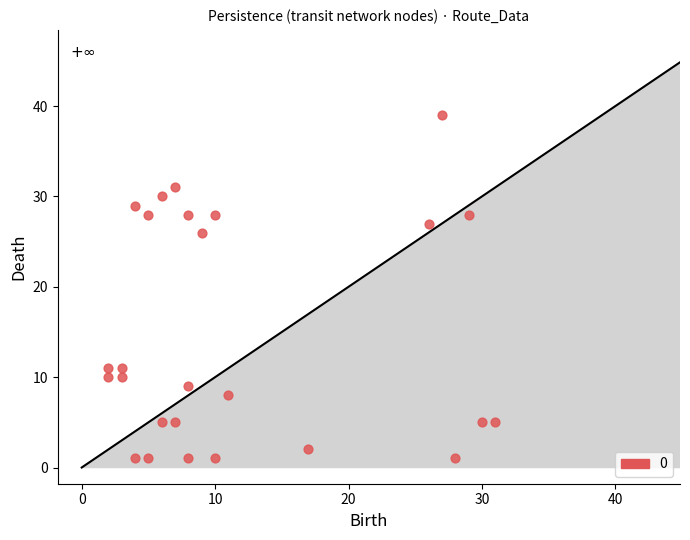

What is the range of X values (max minus min)?

29